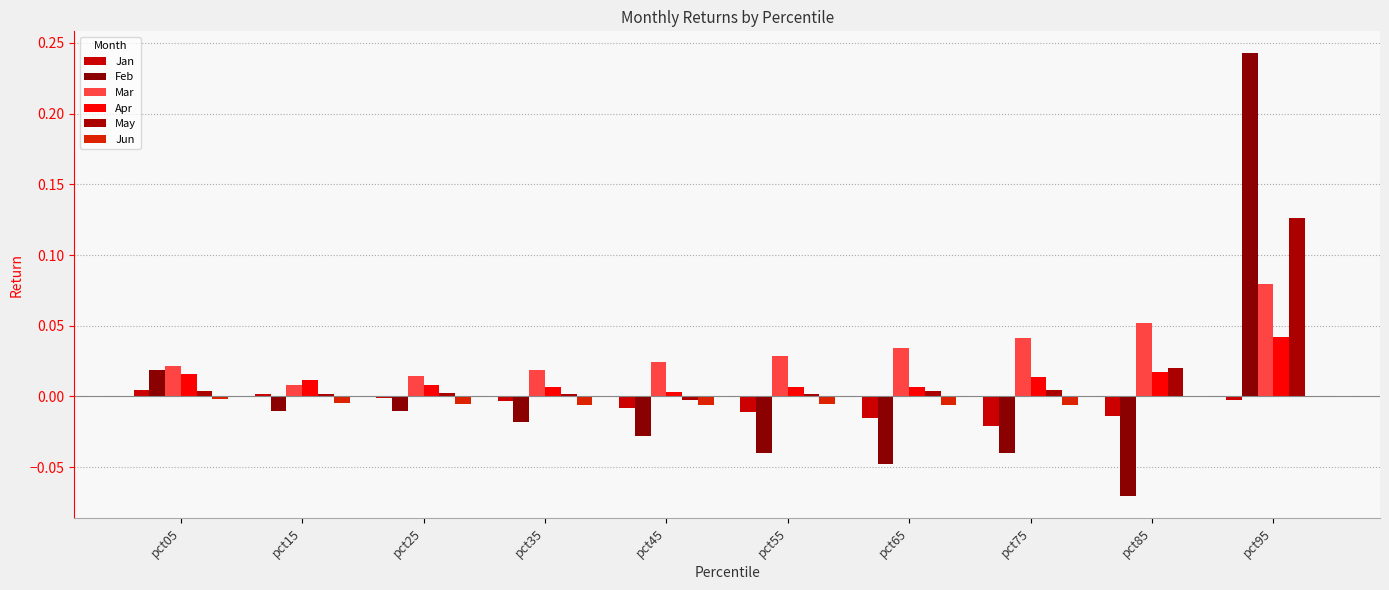

At how many categories does at least one series exceed 0?

10